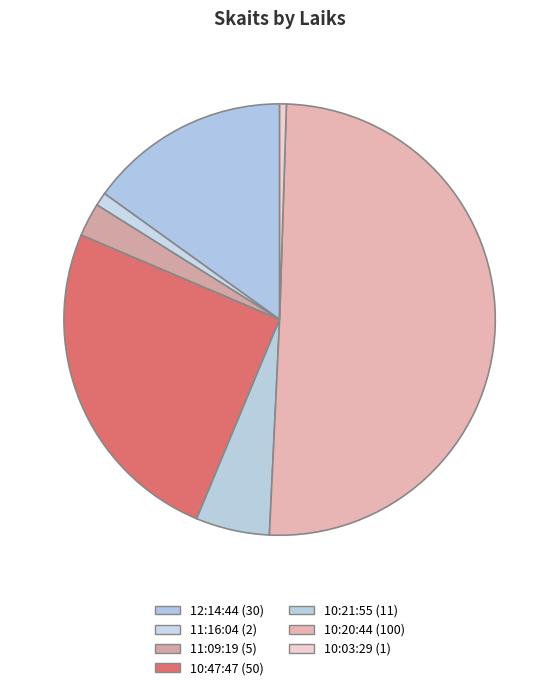

What percentage is NOT represented by 10:21:55?

94.5%